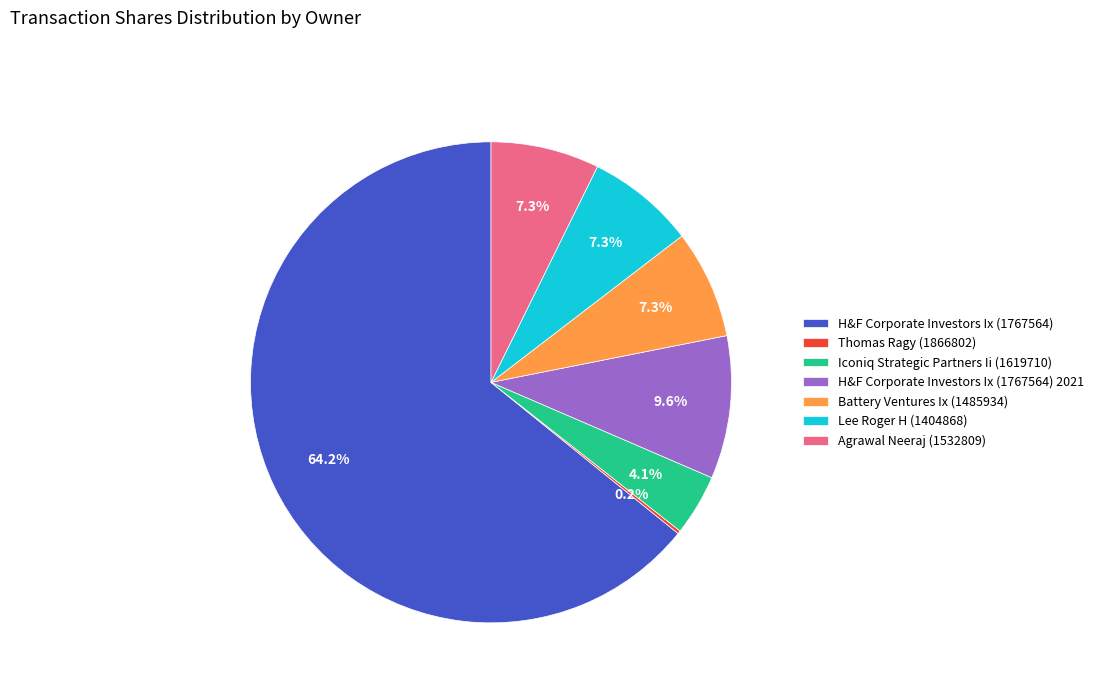

What is the largest slice in the pie chart?

H&F Corporate Investors Ix (1767564)